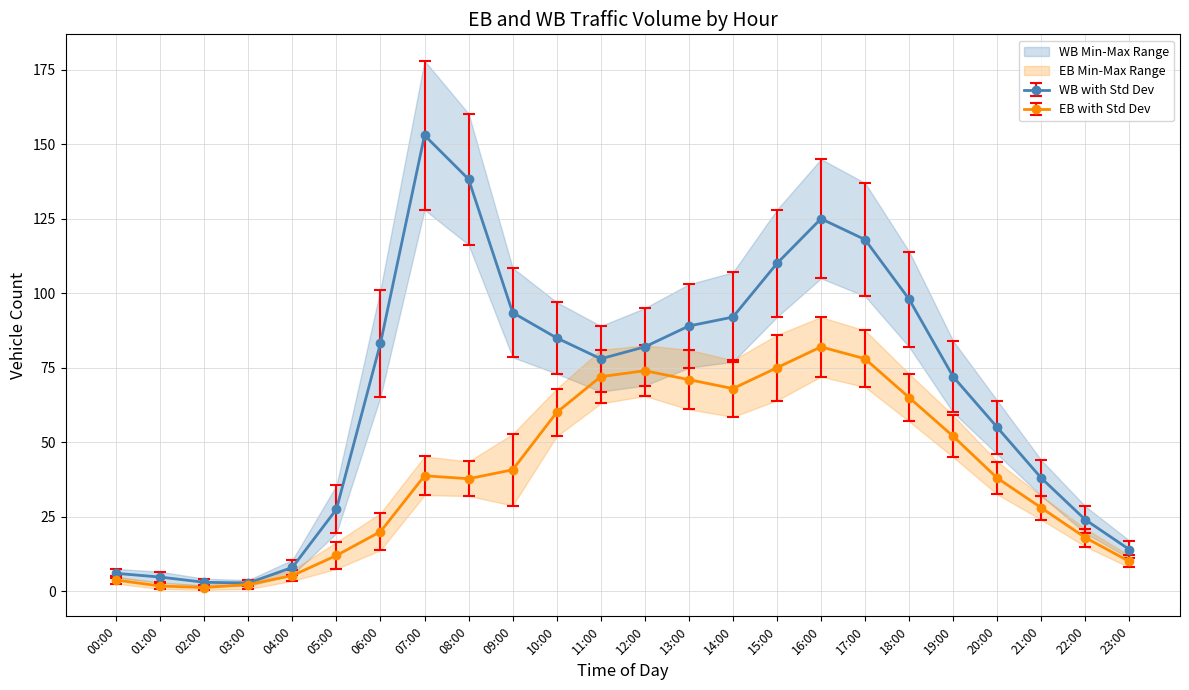

Which category has the highest value in the EB series?

16:00